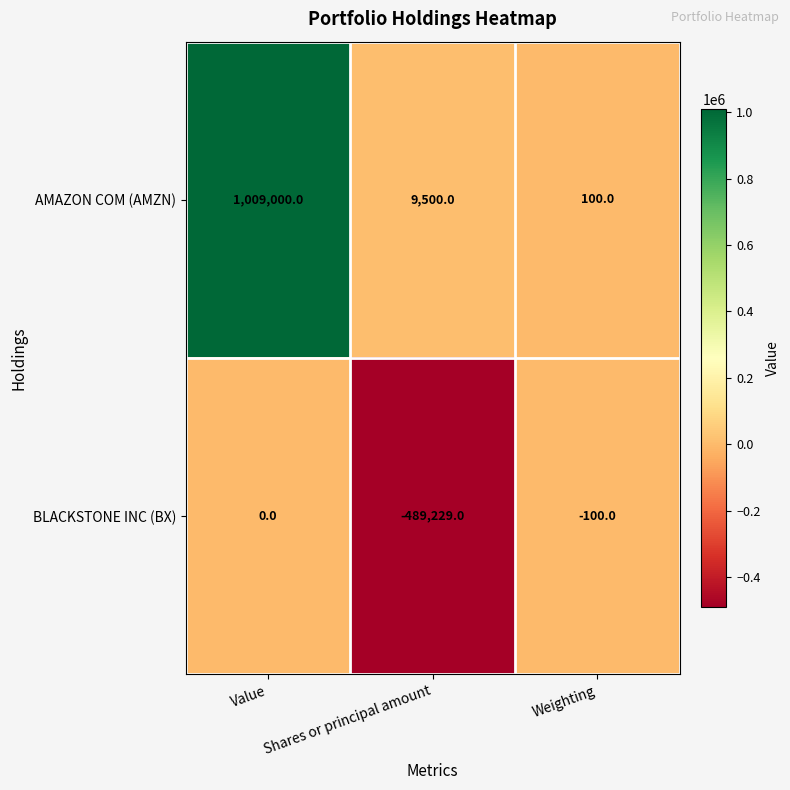

List the series in order of their overall mean, lowest first.

BLACKSTONE INC (BX), AMAZON COM (AMZN)